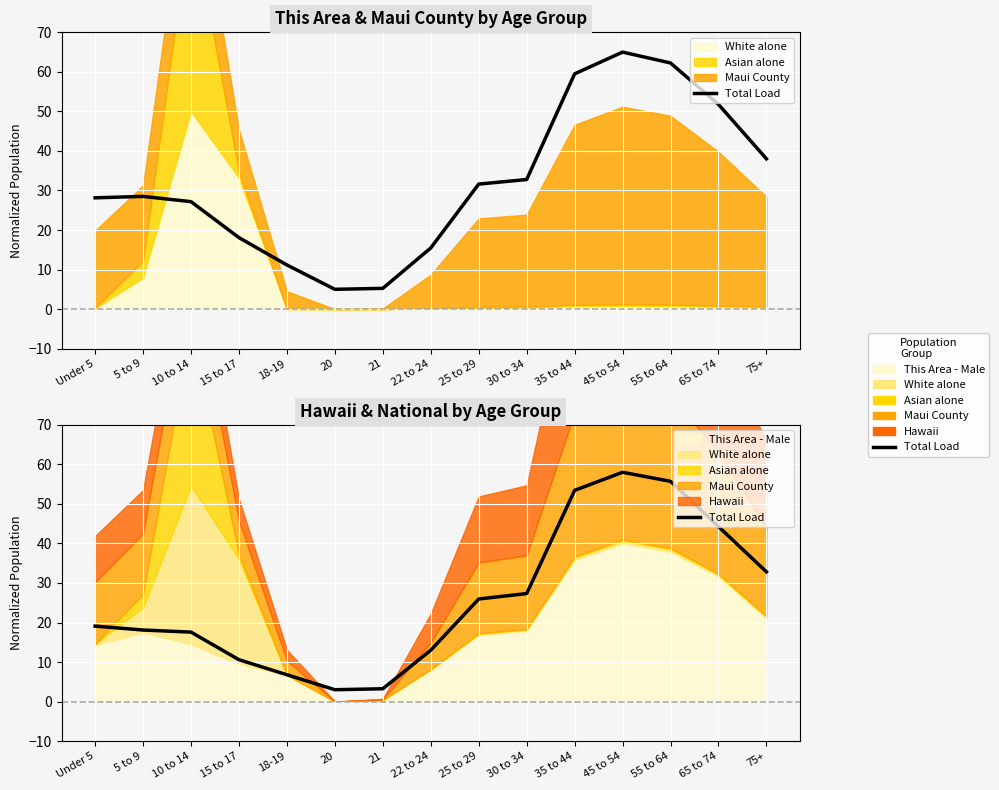

Count the number of values greater than 19.

8